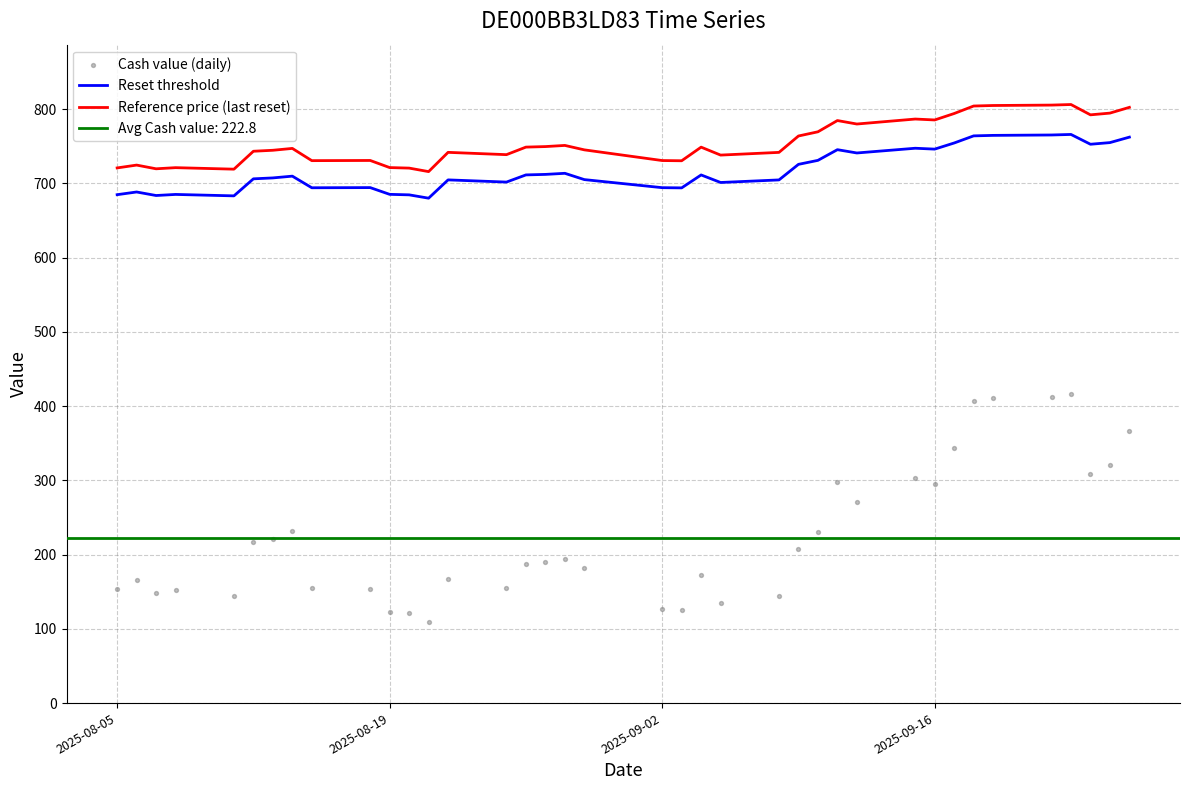

True or false: Reset threshold and Reference price (last reset) intersect in this chart.

False